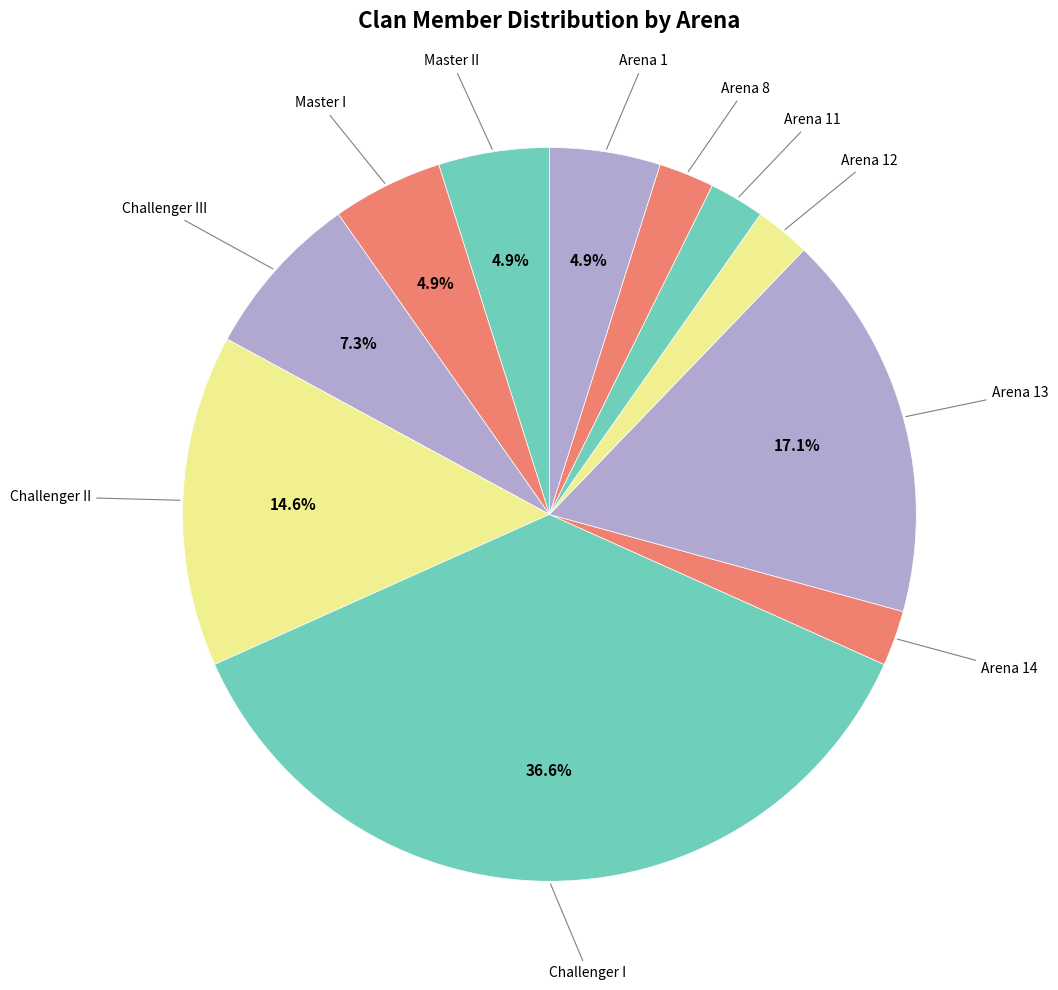

Which slice is the largest?

Challenger I